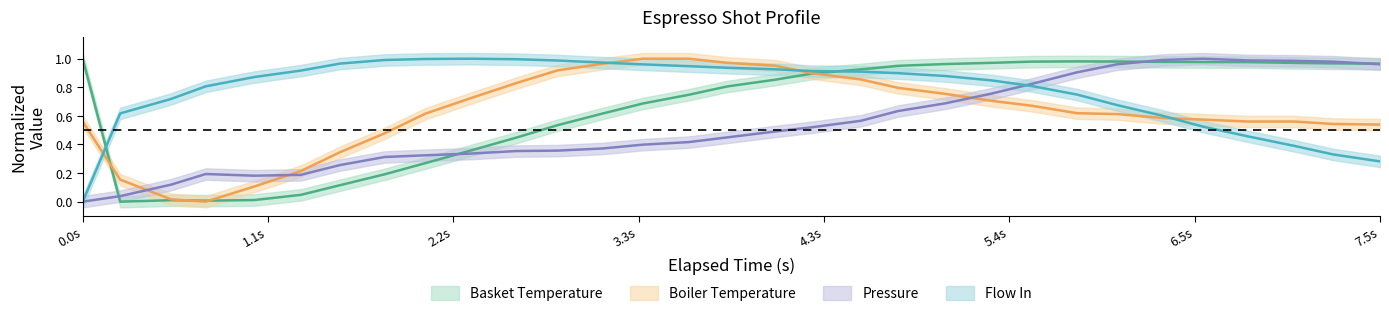

Which series has the largest range (max minus min)?

water_temperature_basket